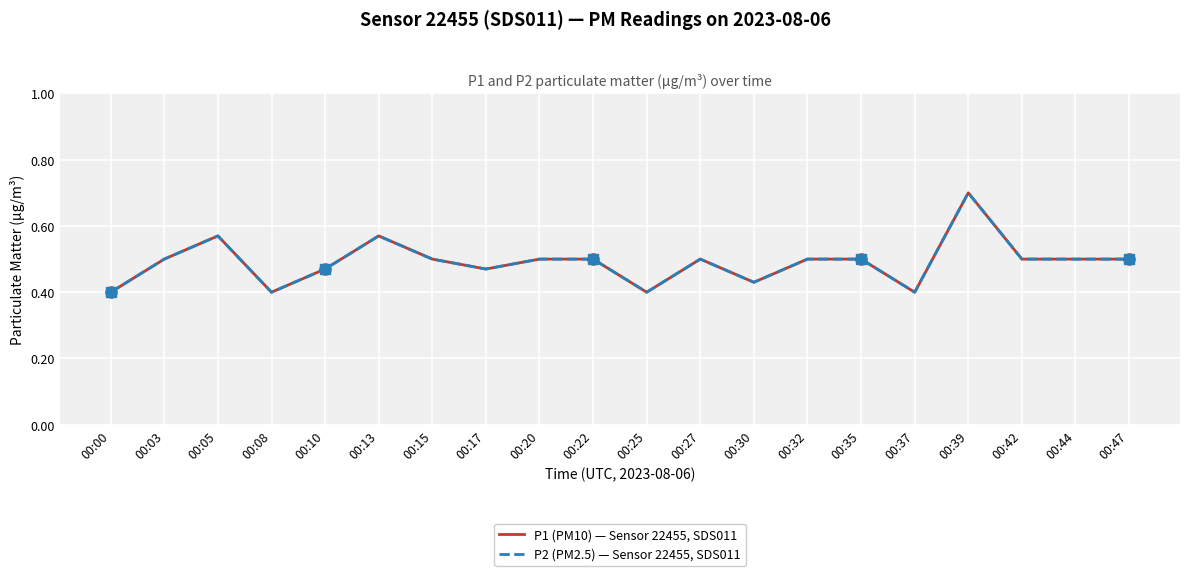

Which has a higher value, 00:08 or 00:03?

00:03